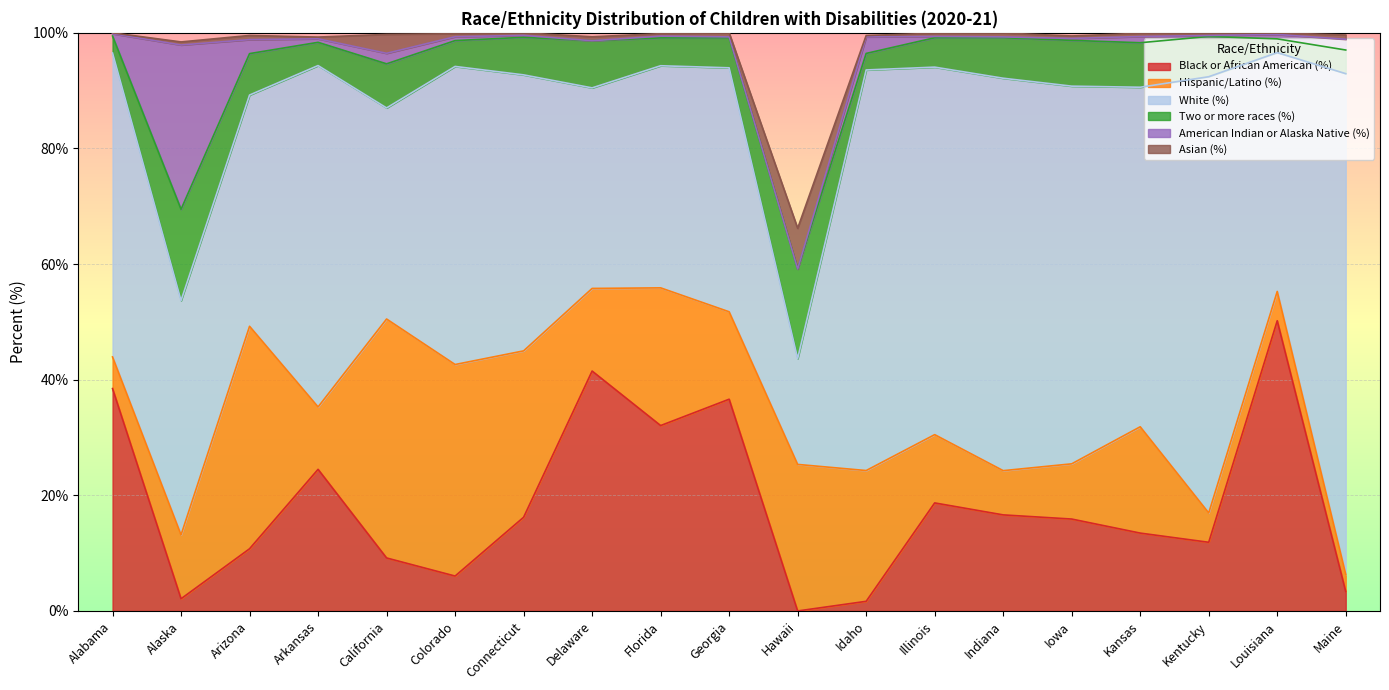

What are all the series names shown in the legend?

Black or African American (%), Hispanic/Latino (%), White (%), Two or more races (%), American Indian or Alaska Native (%), Asian (%)